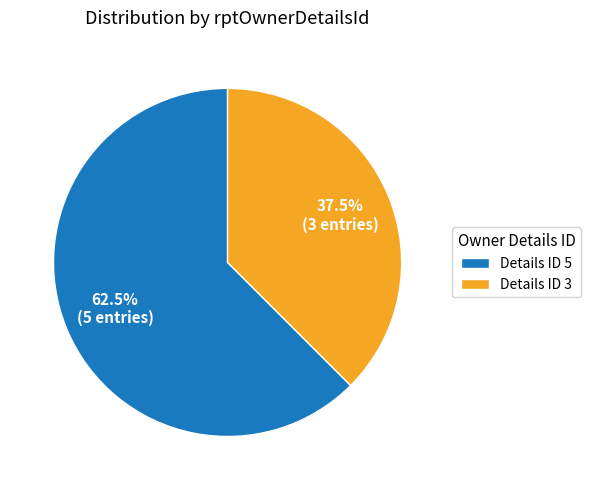

How much of the chart is everything except Details ID 3?

62.5%